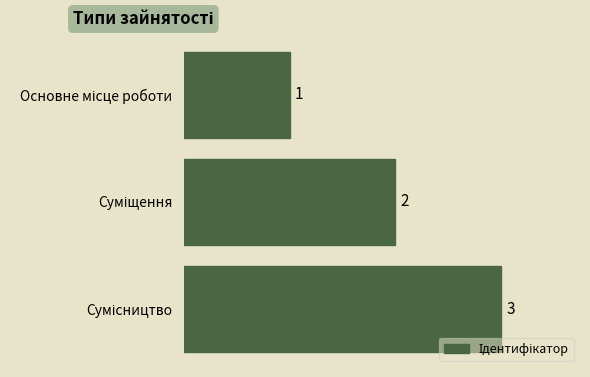

What is the greatest value displayed?

3